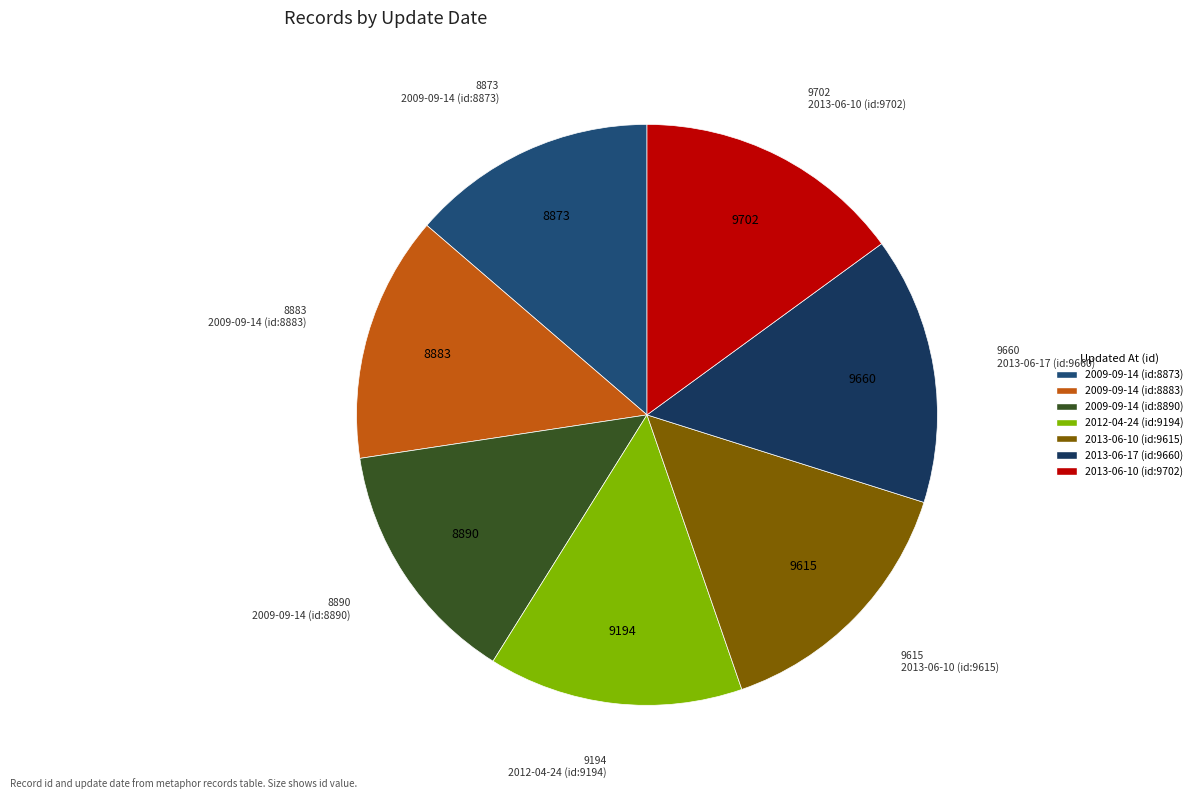

Is 2012-04-24 (id:9194) the majority of the pie?

No